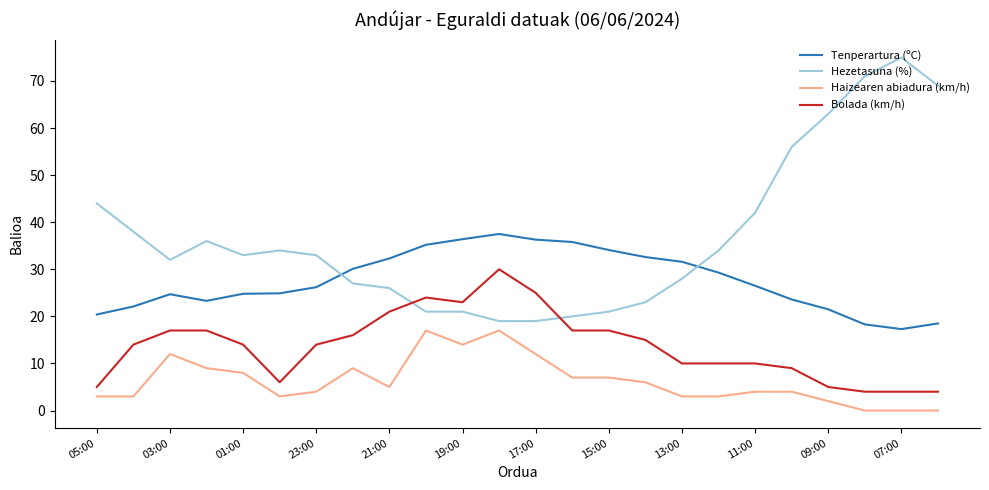

True or false: Bolada (km/h) has more than 1 interior local peaks.

True